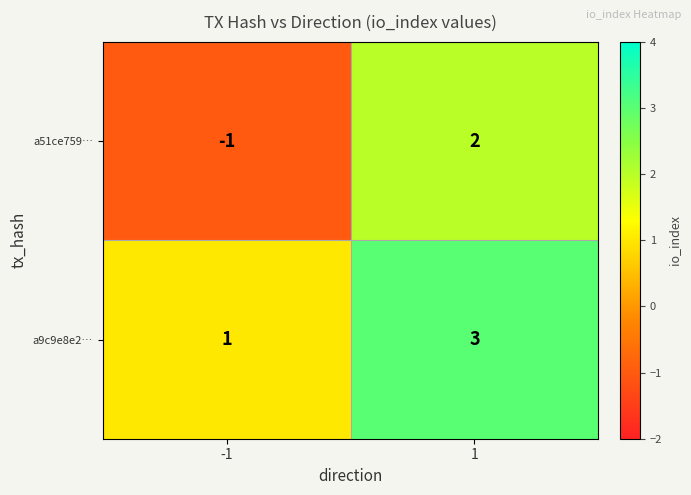

At how many categories does at least one series exceed 0?

2